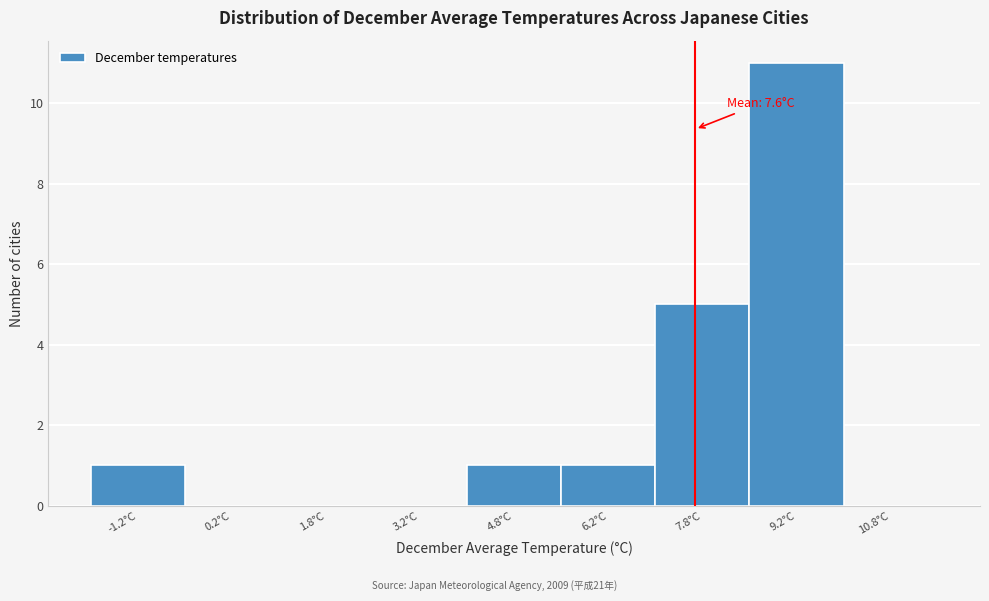

Which range on the x-axis has the tallest bar?

8.5 to 10.0